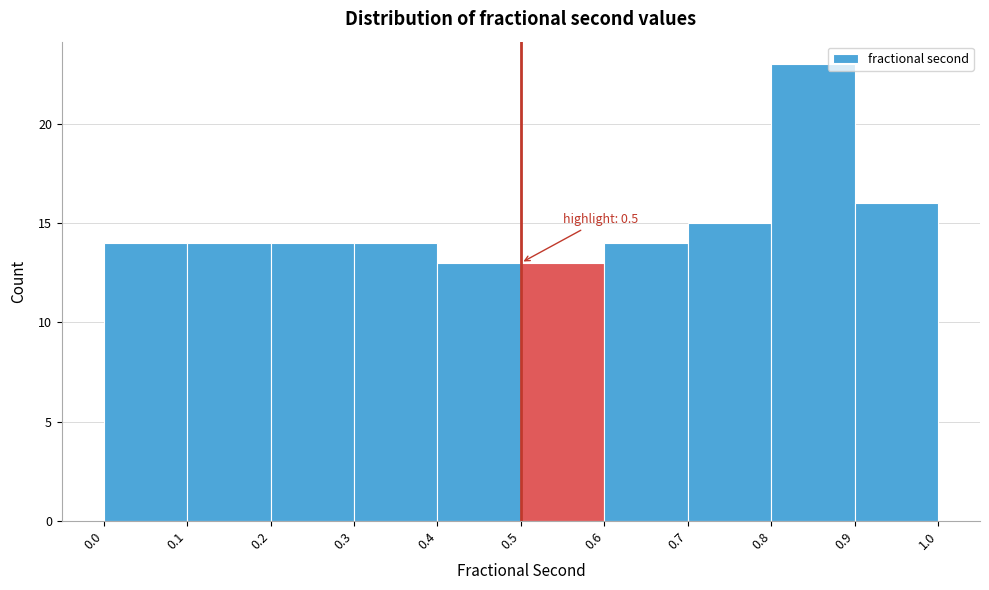

Over which range of the x-axis is the bar tallest?

0.8 to 0.9